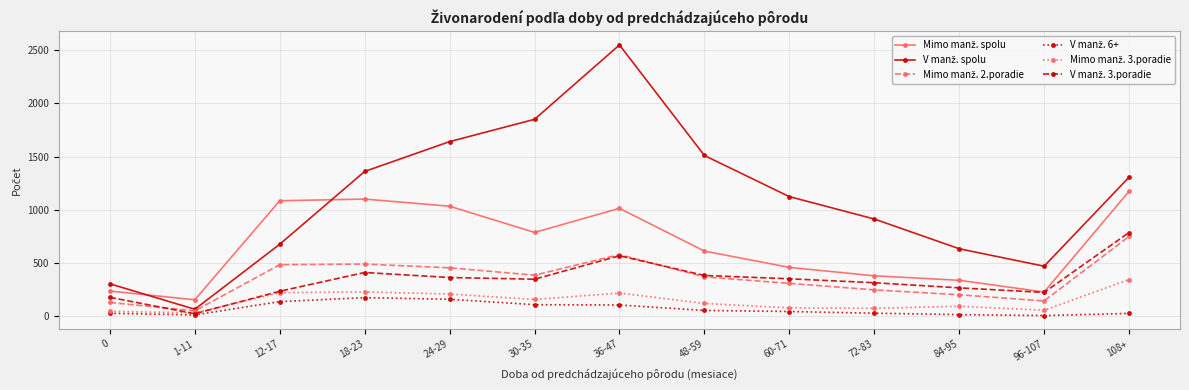

What is the greatest value displayed?

2547